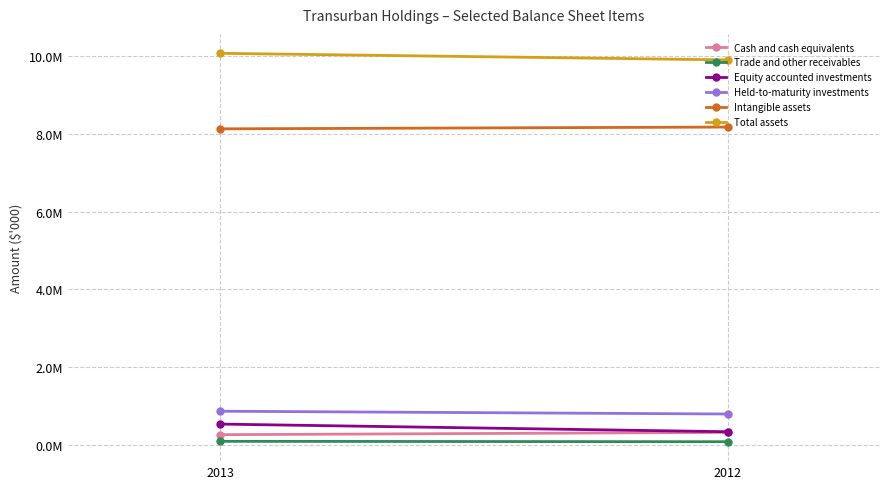

What is the sum of all Total assets values?

19973543